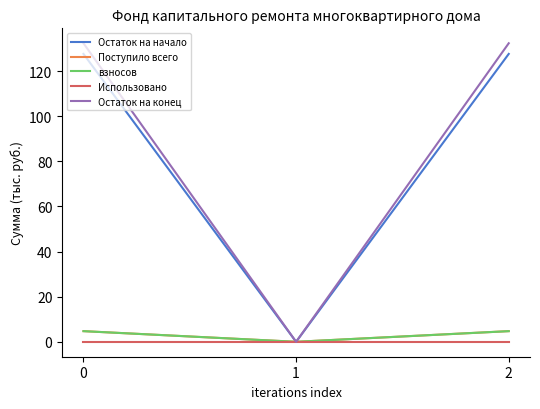

What is the value of the Поступило всего point at the 3rd from the left?

4.7